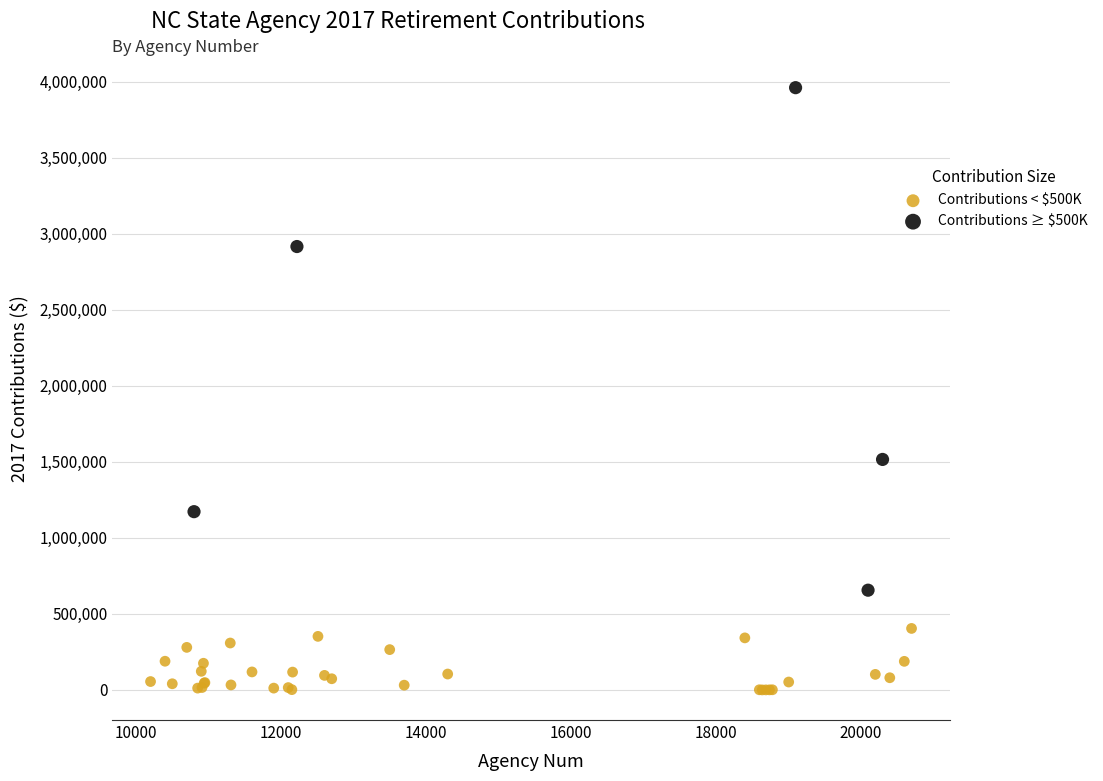

What are all the series names shown in the legend?

Contributions < $500K, Contributions ≥ $500K